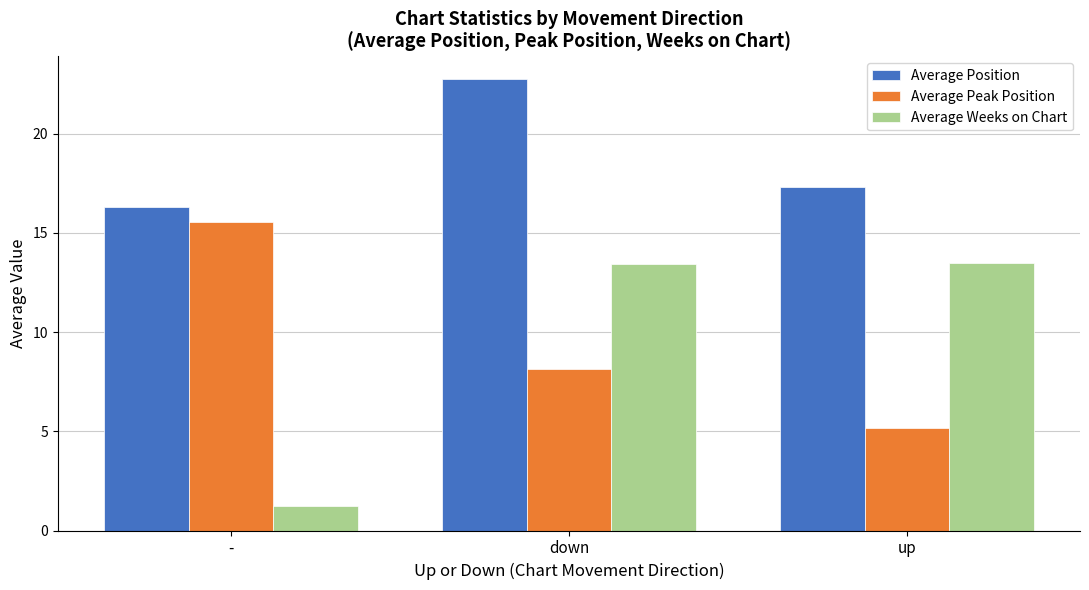

Is the value of Average Position at down greater than the value of Average Weeks on Chart at down?

Yes